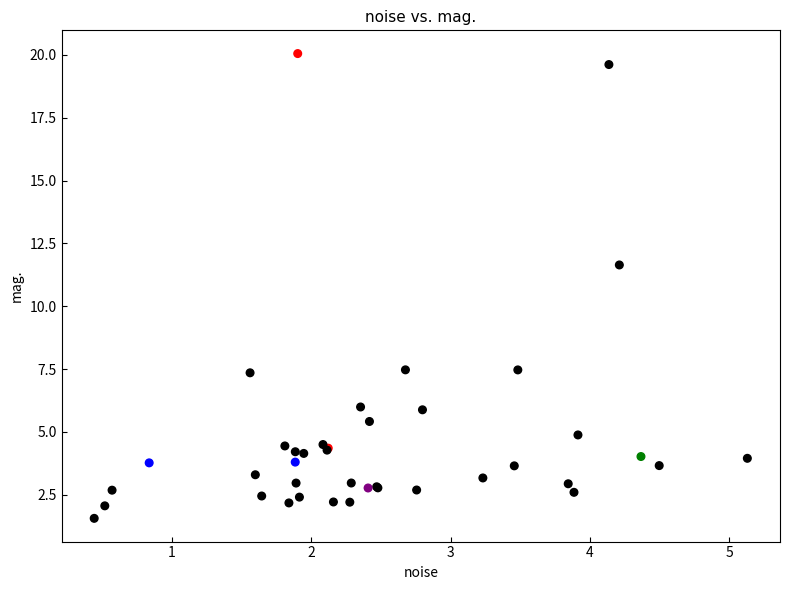

What Y value in the scatter plot is closest to 10?

11.6